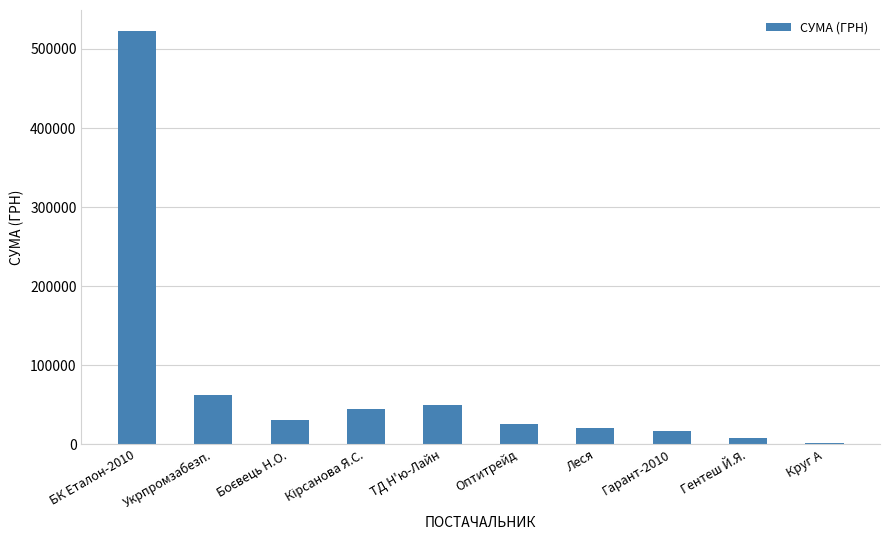

Which label corresponds to the largest value in the chart?

БК Еталон-2010